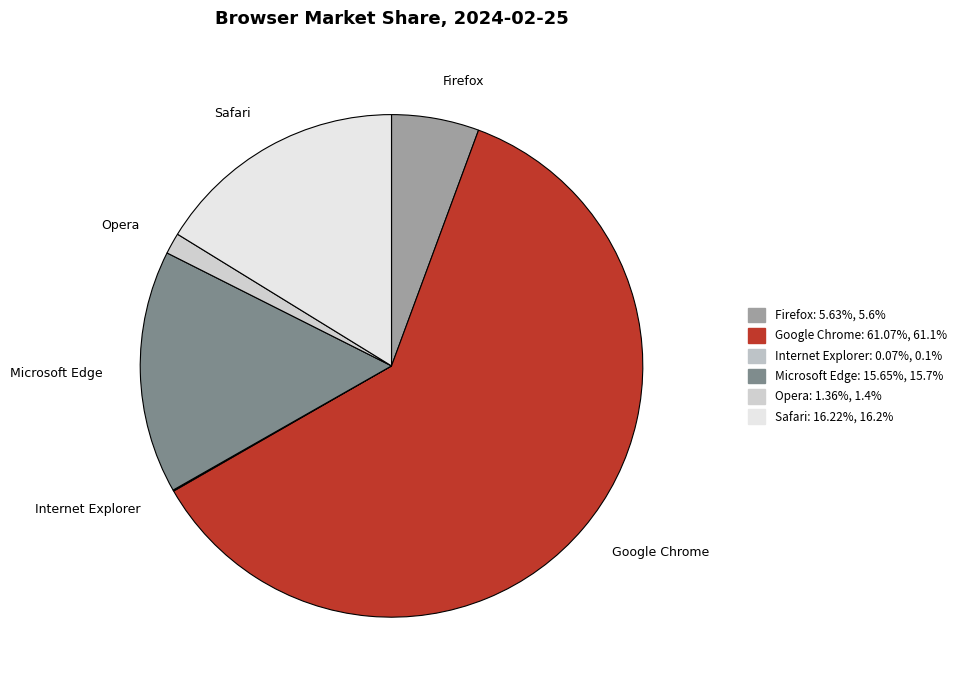

Do Firefox and Safari together represent more than half of the pie?

No